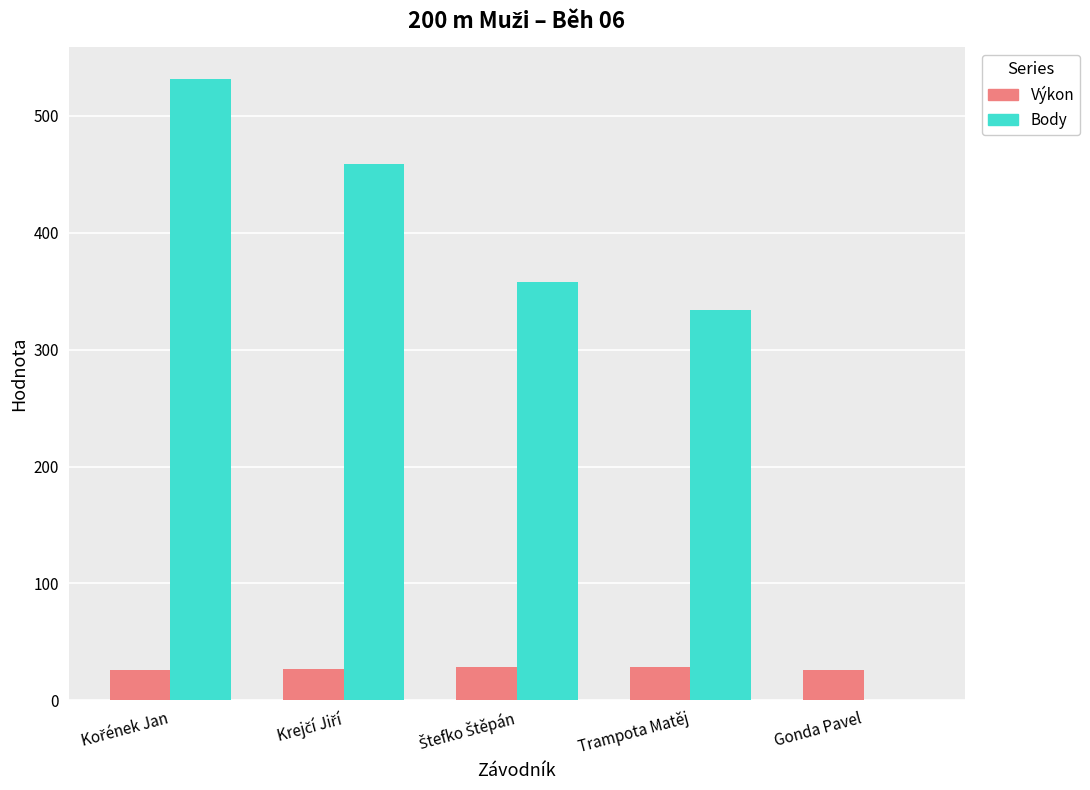

Which series has the largest total across all categories?

Body